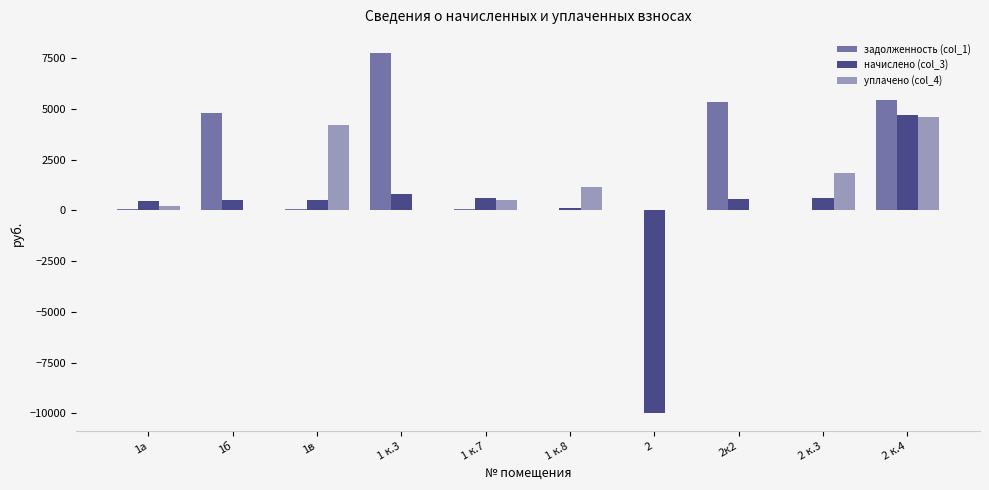

Which series changed the most between 2к2 and 2 к.3?

задолженность (col_1)